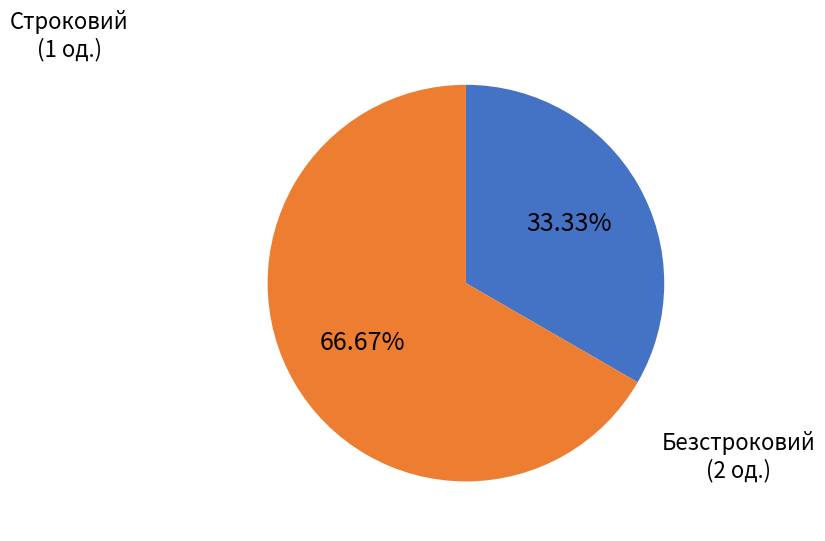

To the nearest percent, what is the difference between the largest and smallest slice percentages?

33%